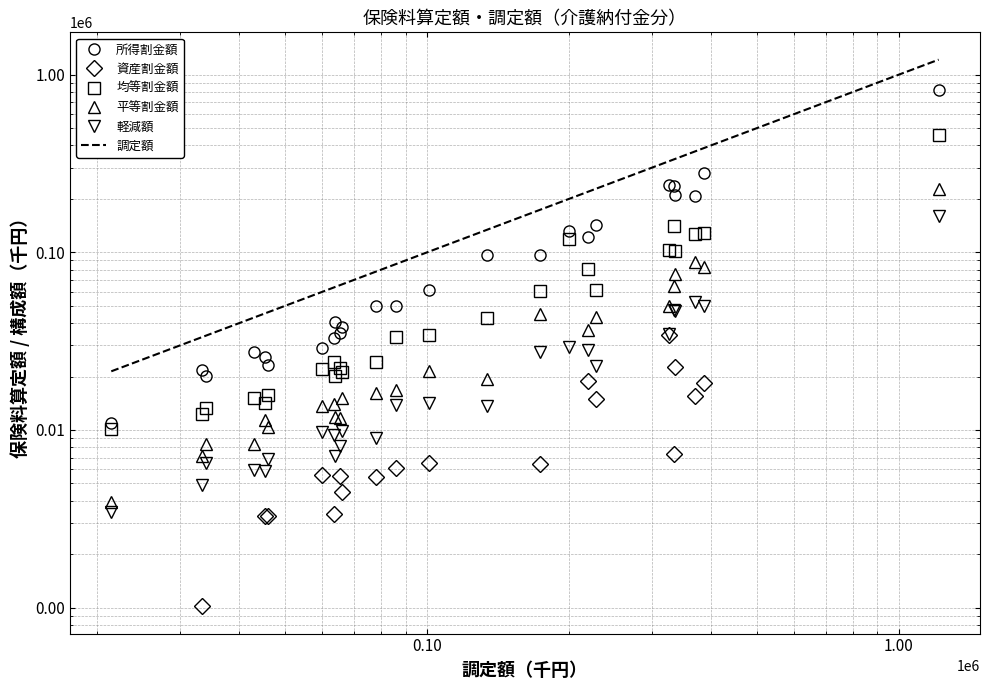

At how many categories does at least one series exceed 1117225?

1